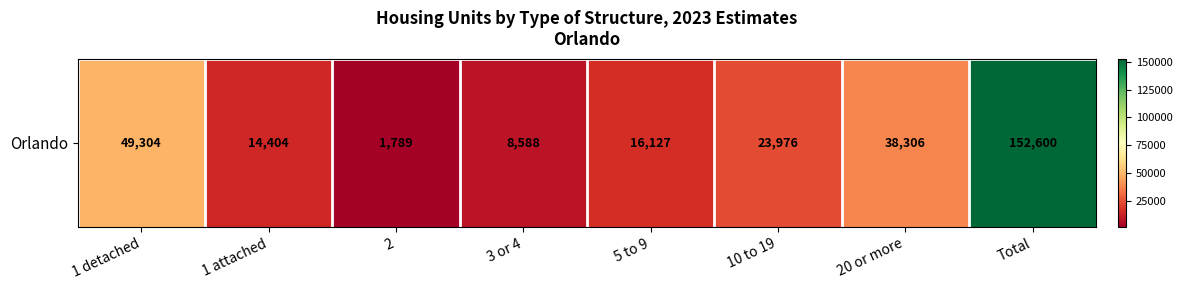

Rank the categories by value from highest to lowest.

Total, 1 detached, 20 or more, 10 to 19, 5 to 9, 1 attached, 3 or 4, 2